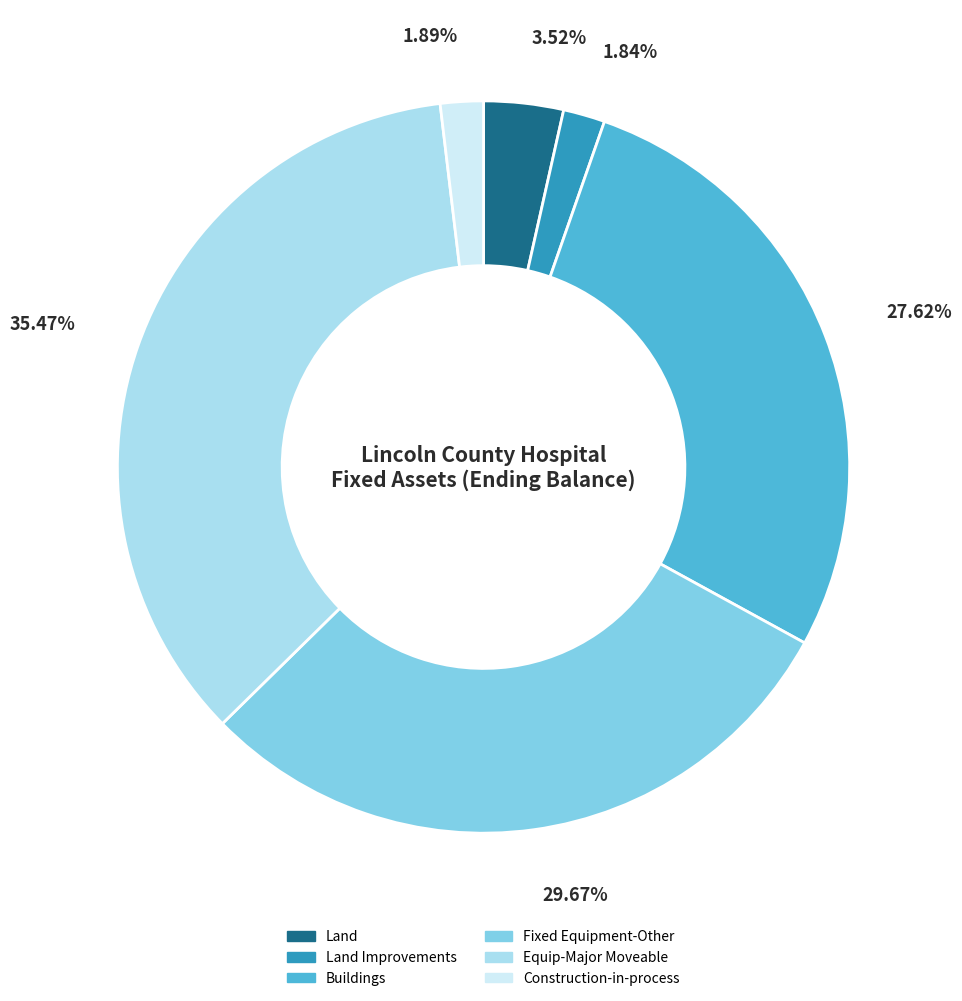

Is there a majority slice in this chart?

No